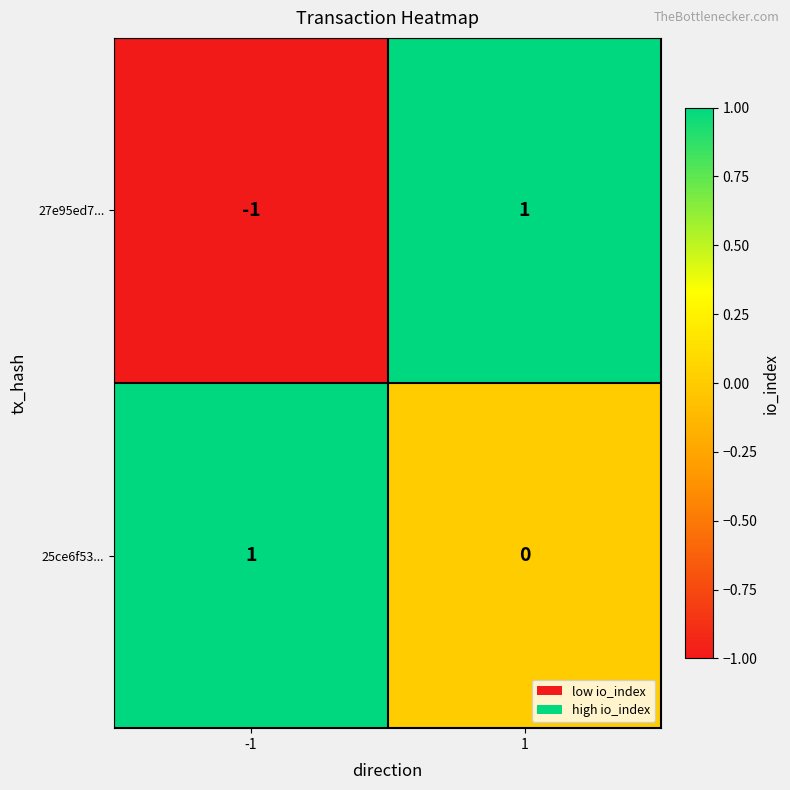

Reading left to right, transcribe all the data shown in this chart.

27e95ed7...: -1	1
25ce6f53...: 1	0